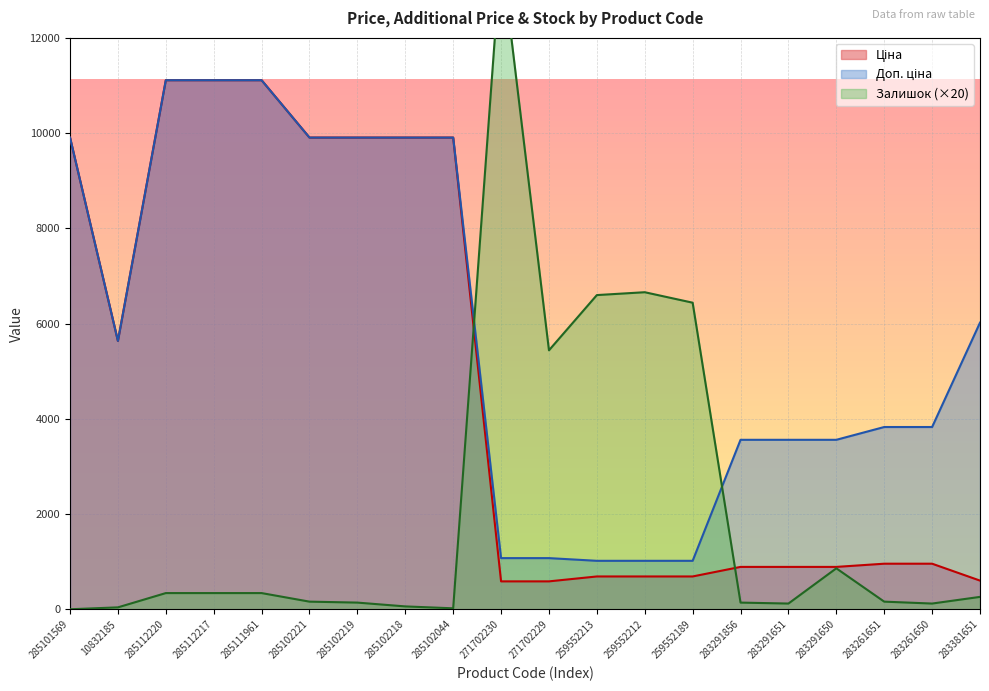

Between which two adjacent categories do Ціна and Залишок first intersect?

285102044 and 271702230